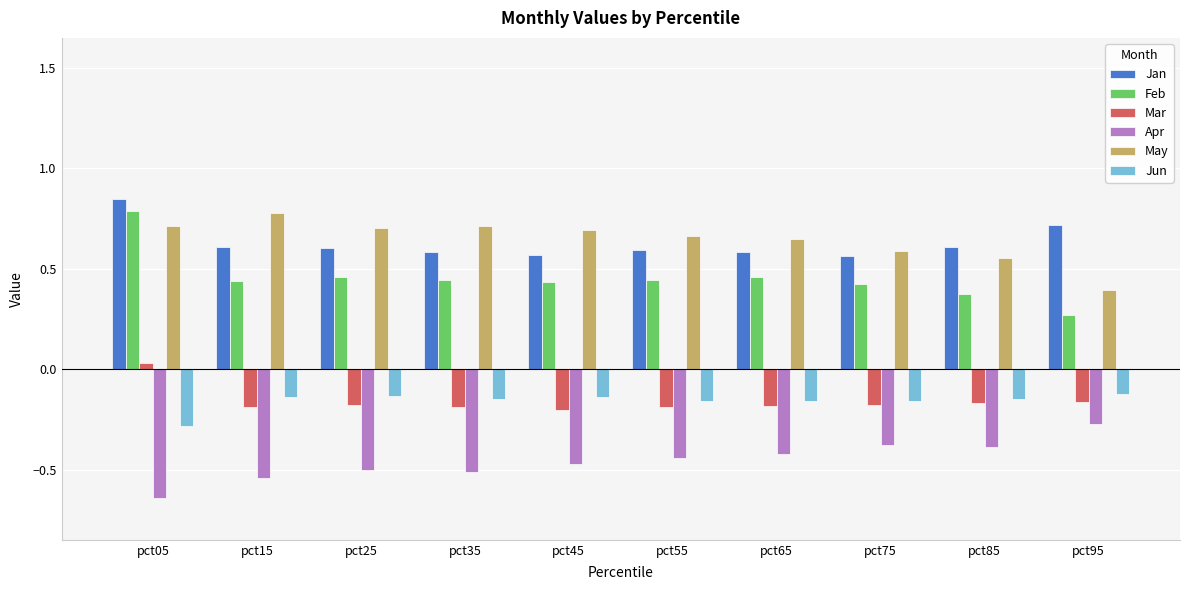

What are all the series names shown in the legend?

Jan, Feb, Mar, Apr, May, Jun